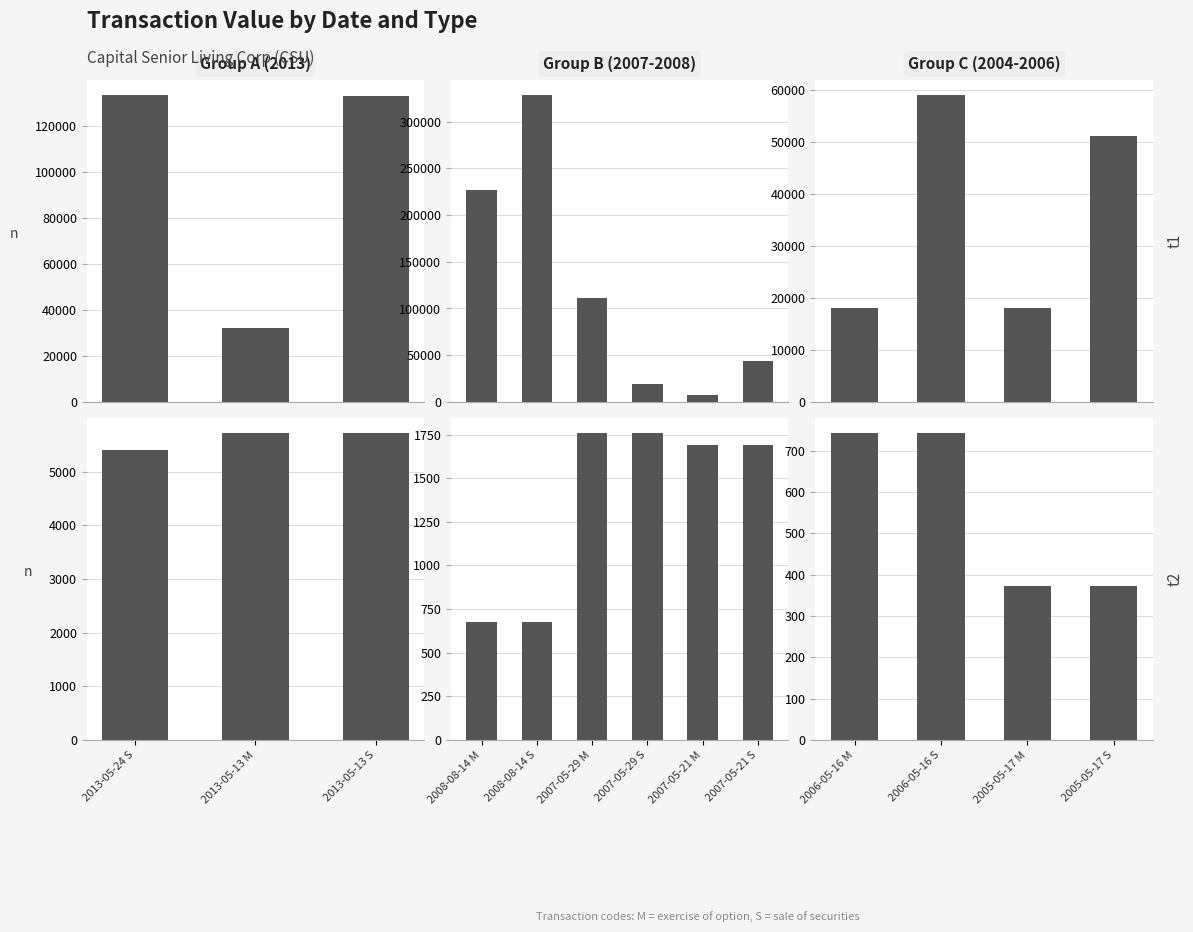

What is the label of the 2nd bar from the left?

2006-05-16 S